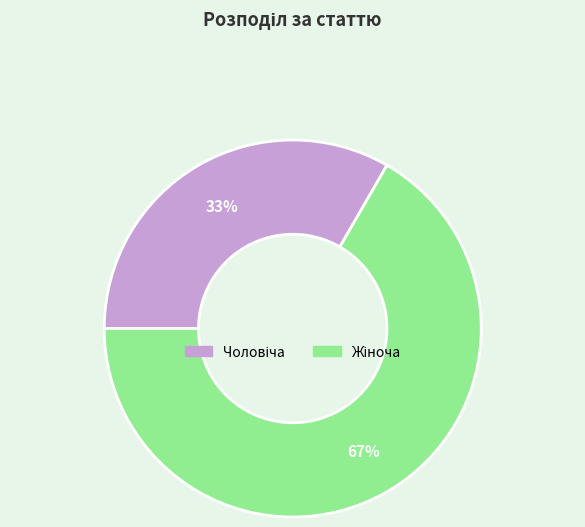

To the nearest percent, what is the average slice percentage?

50%